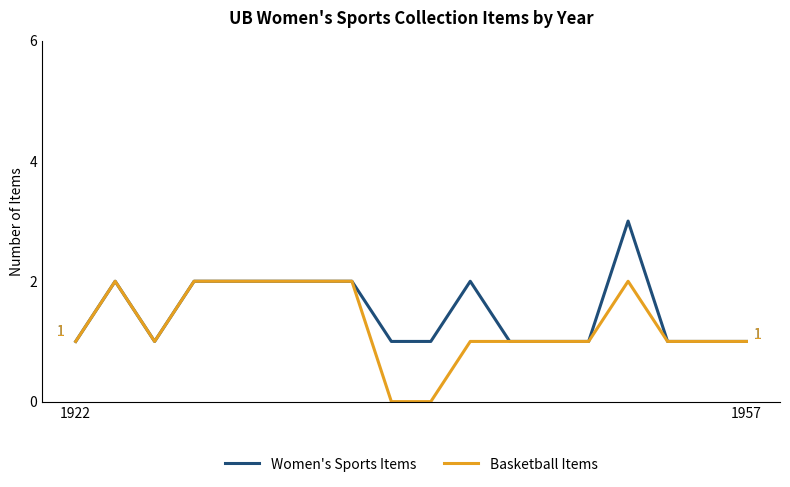

What is the sum of all Basketball Items values?

23